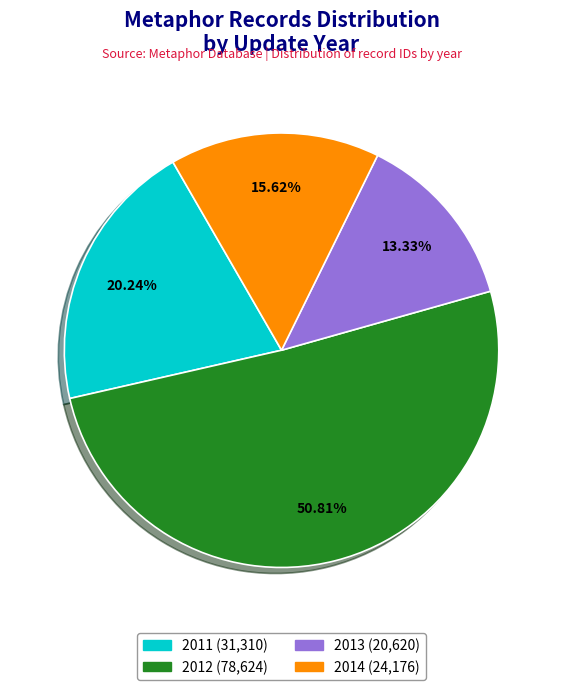

Does 2011 represent more than half of the total?

No